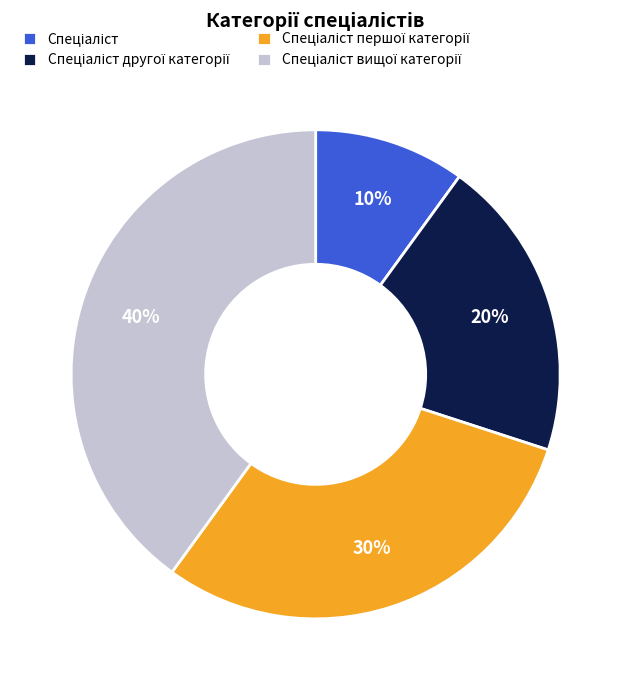

To the nearest percent, what is the average slice percentage?

25%